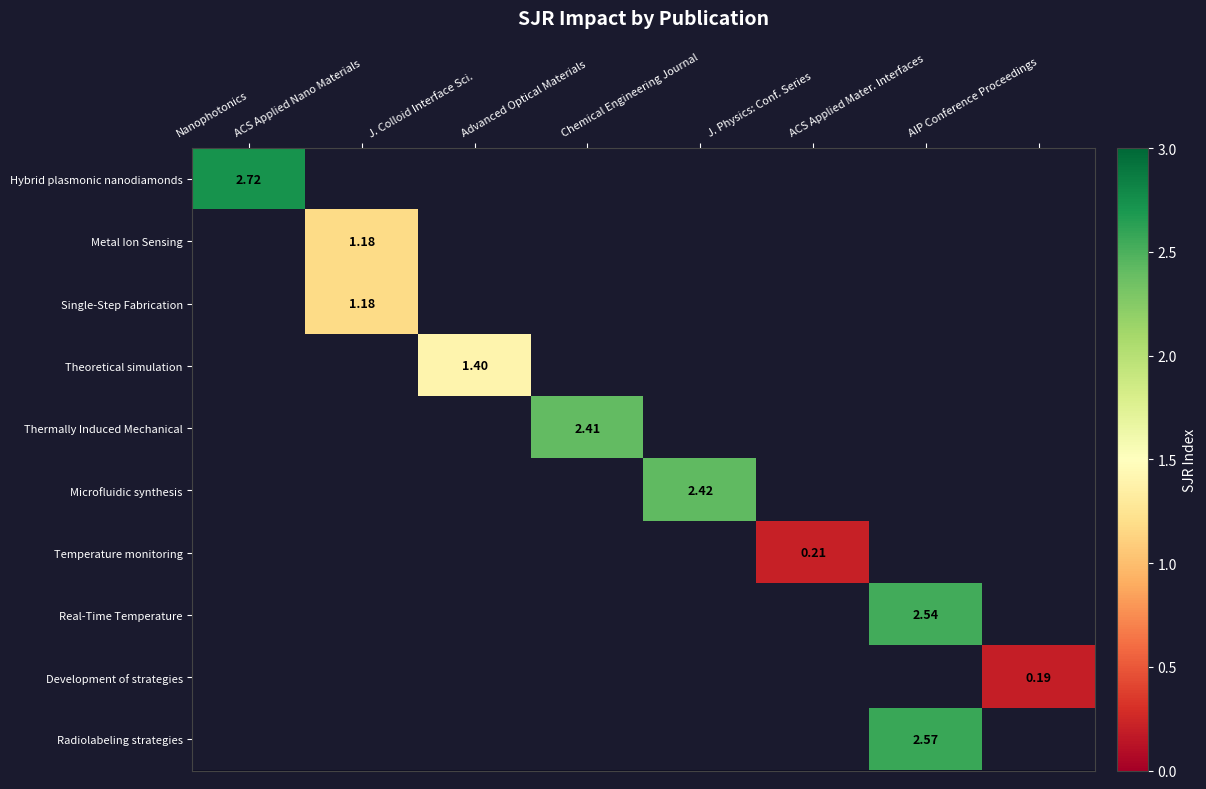

Which has a higher value, Advanced Optical Materials or J. Physics: Conf. Series?

J. Physics: Conf. Series